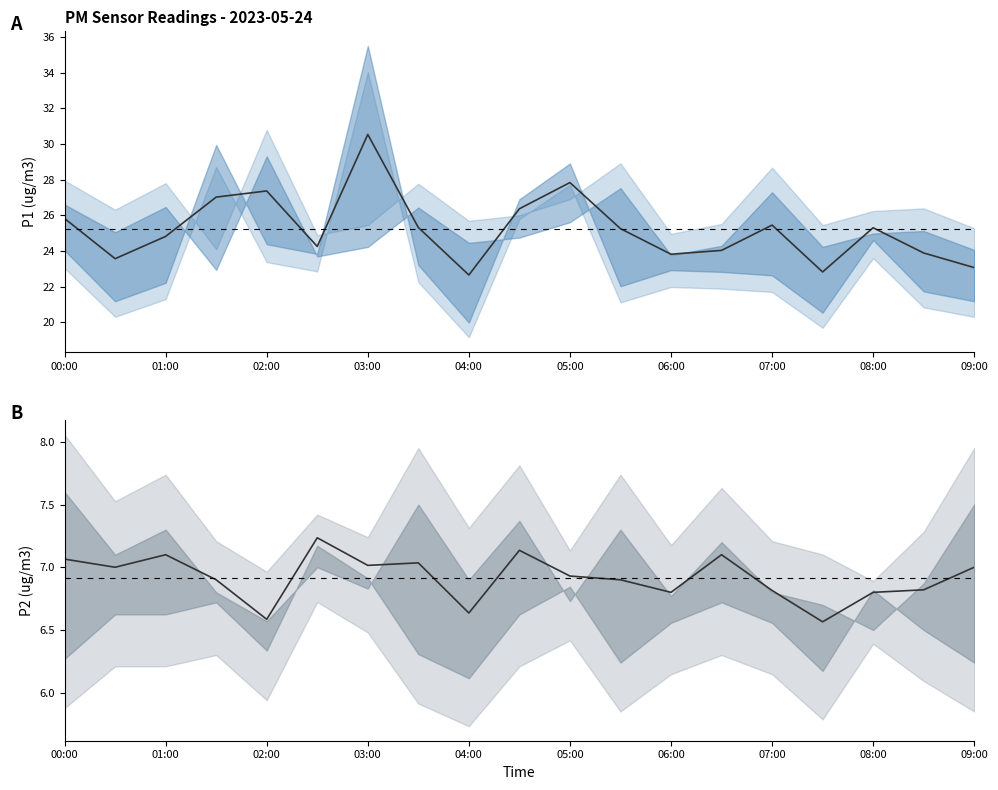

Which series has the largest range (max minus min)?

P1 mean